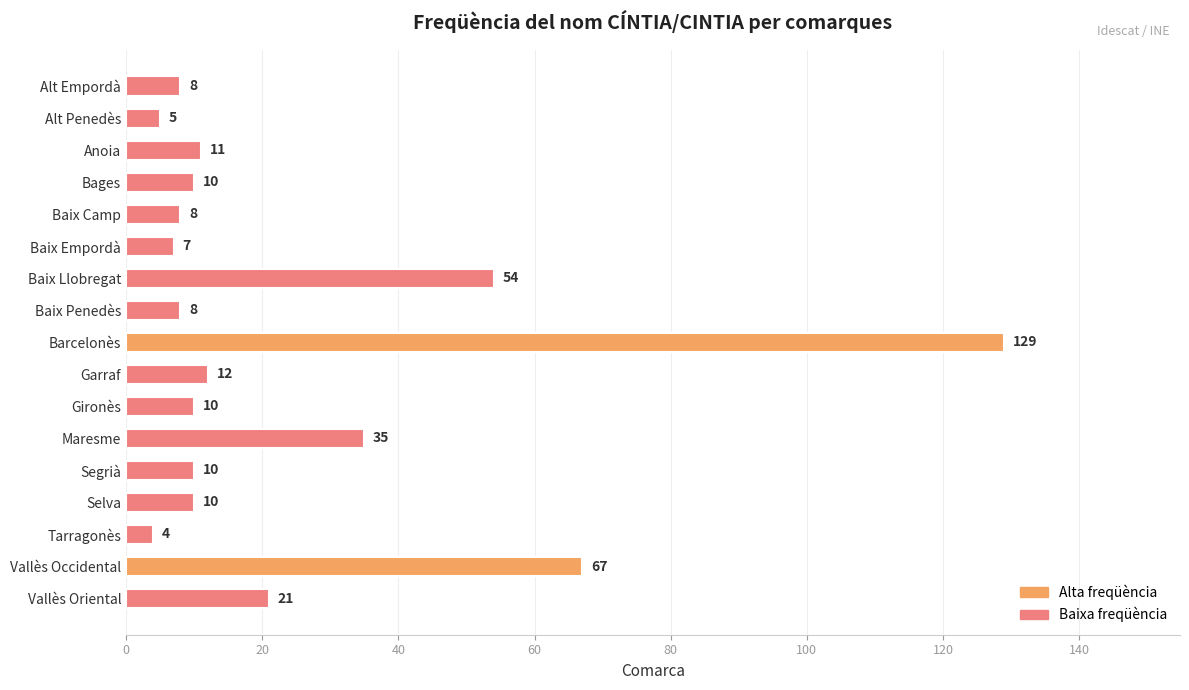

The chart shows a value of 5 at Alt Penedès. True or false?

True